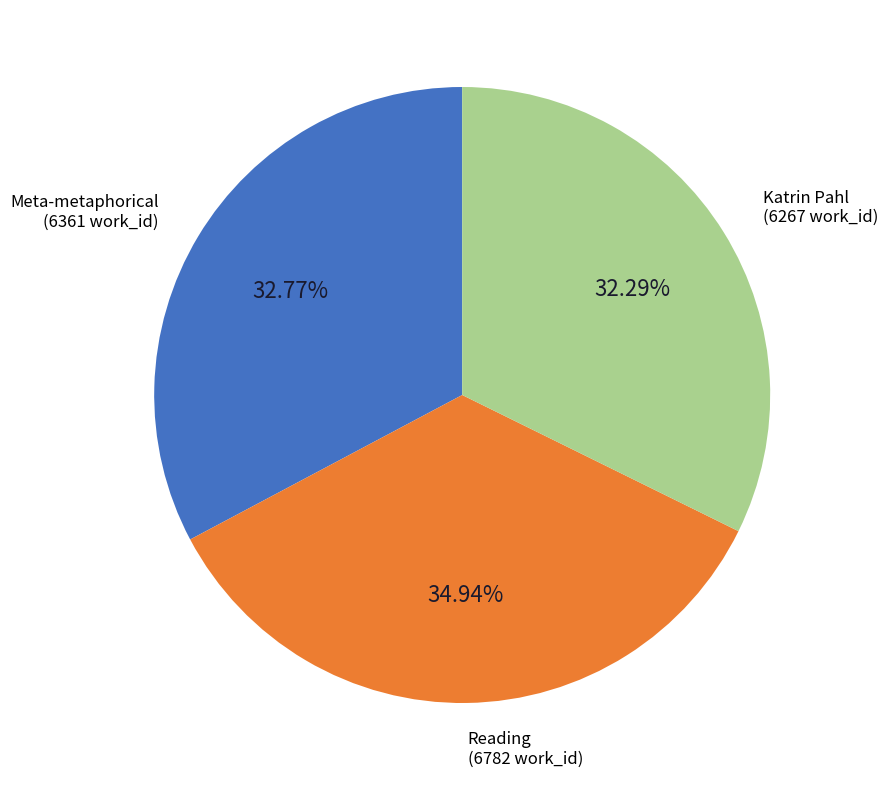

To the nearest percent, what is the average slice percentage?

33%